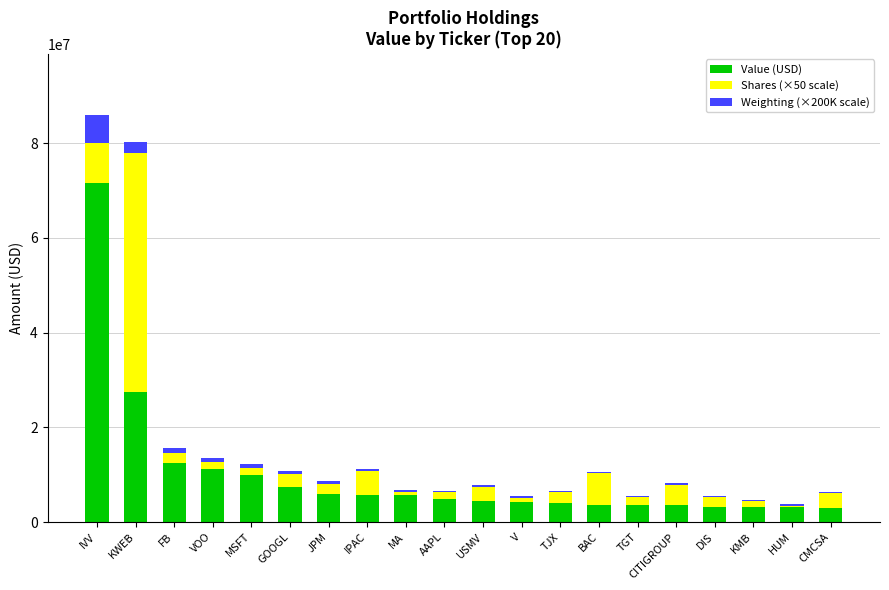

The Value (USD) series shows 47453287 at KWEB. True or false?

False